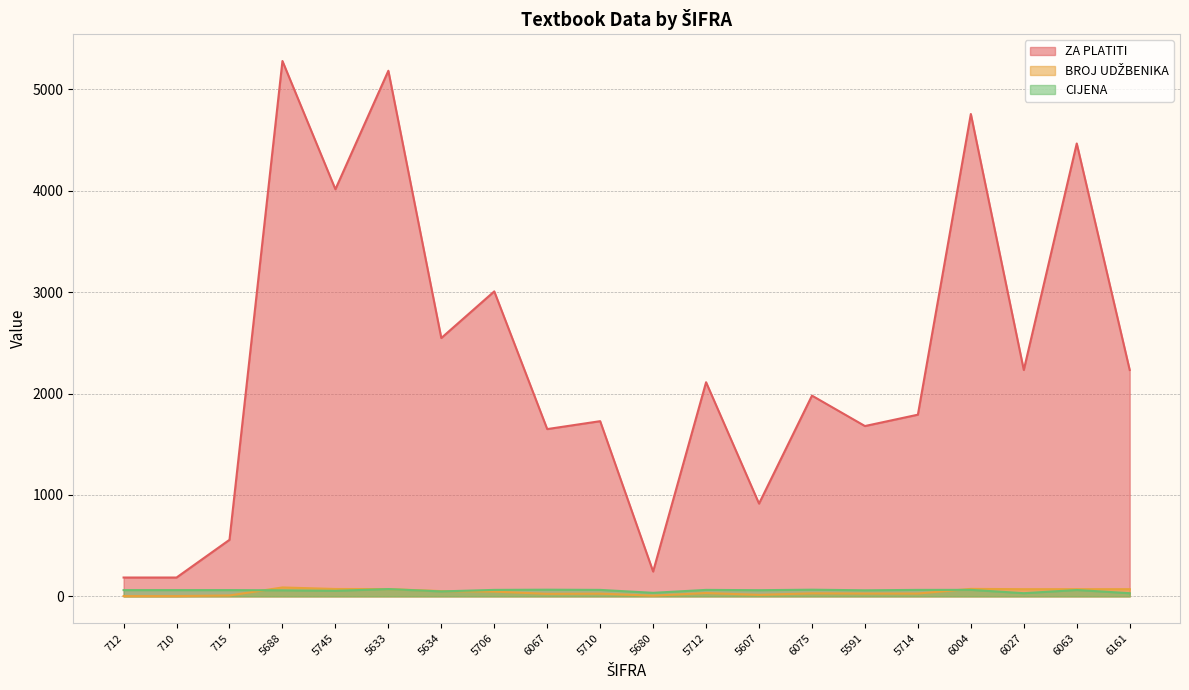

What is the difference between the highest and lowest values at 5591?

1652.0